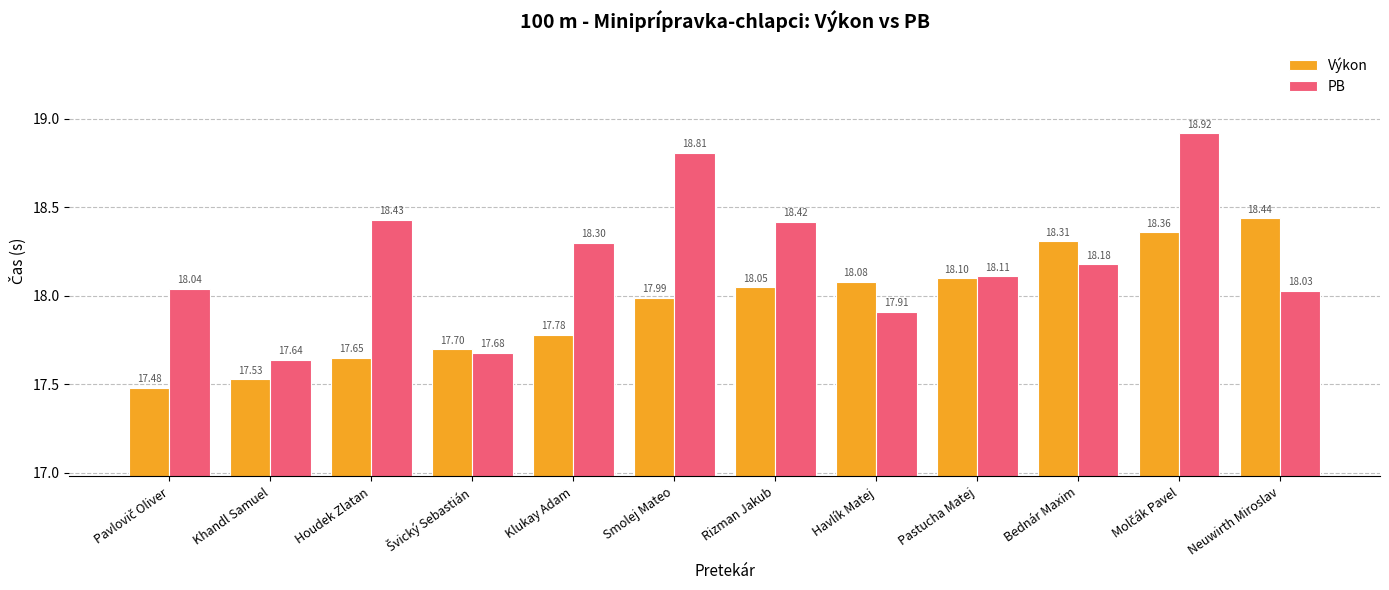

What is the sum of all PB values?

218.5